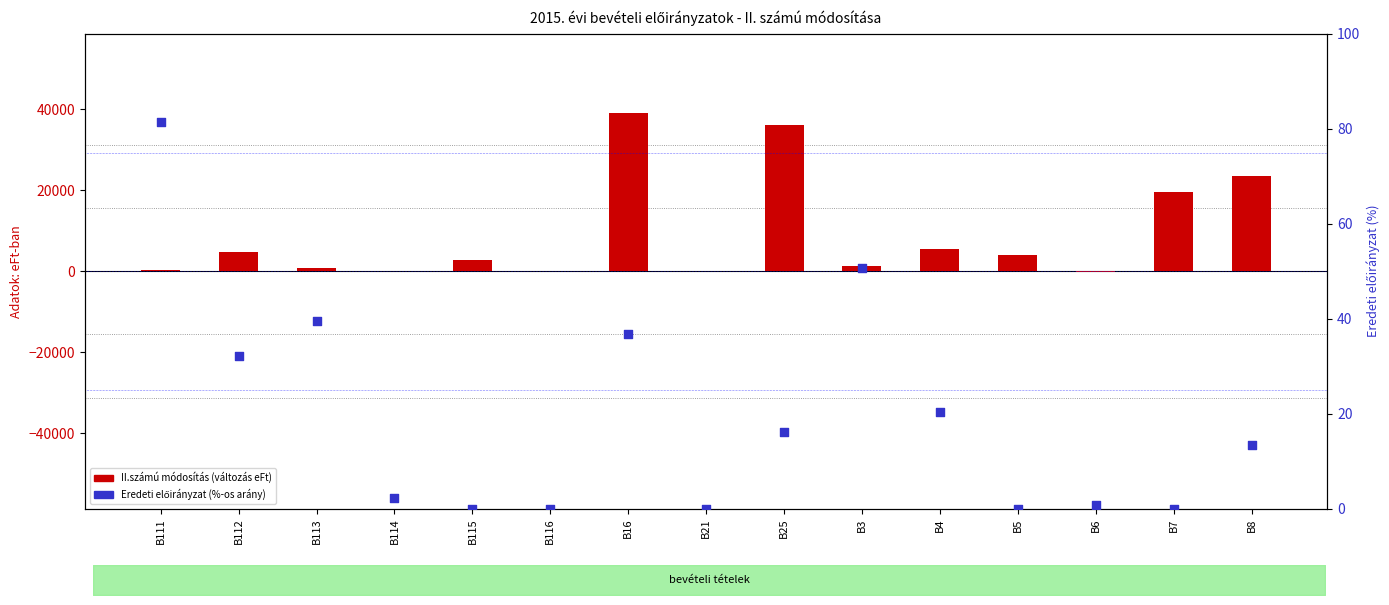

Which series reaches the maximum Y coordinate?

II.számú módosítás (változás)